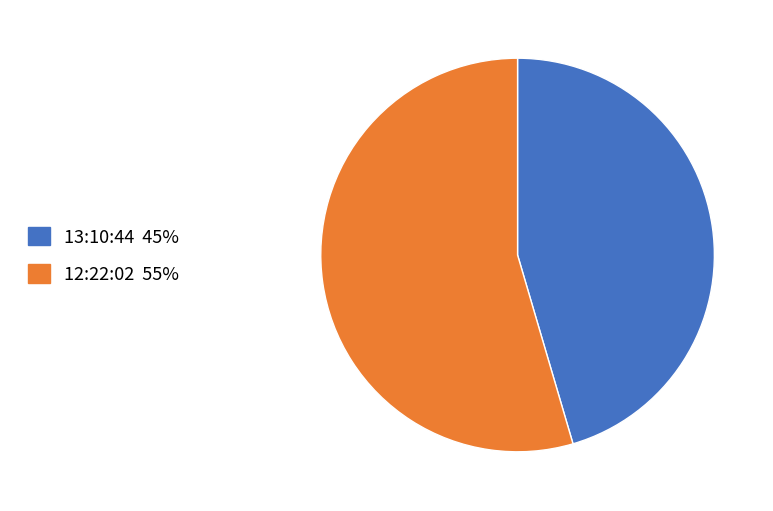

Is it true that 12:22:02 is 55% of the pie?

True